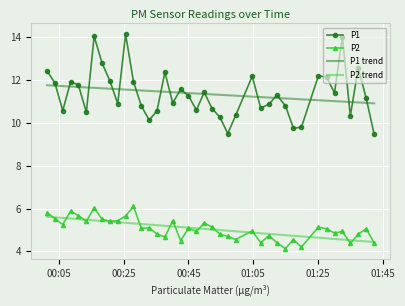

What are all the series names shown in the legend?

P1, P2, P1 trend, P2 trend